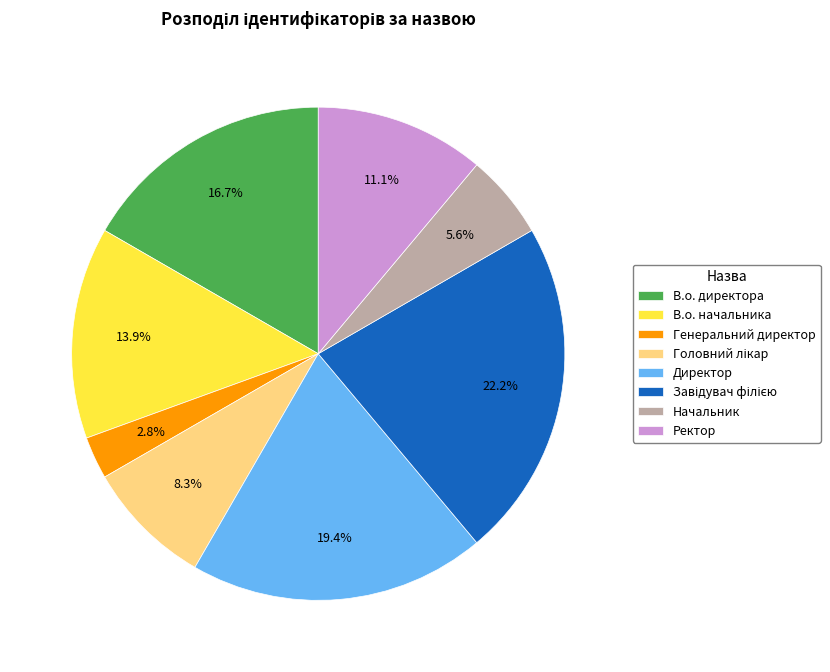

Does Ректор account for over 50% of the chart?

No